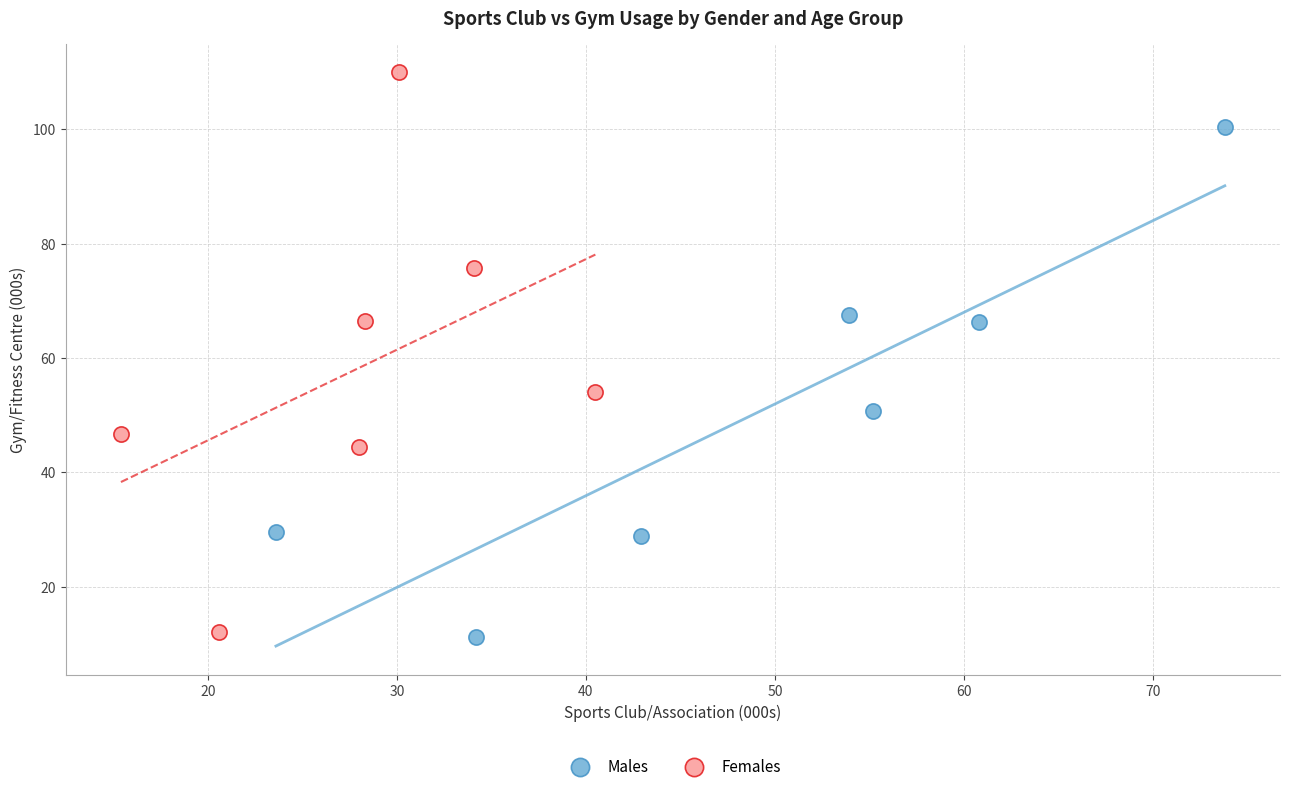

What are all the series names shown in the legend?

Males, Females